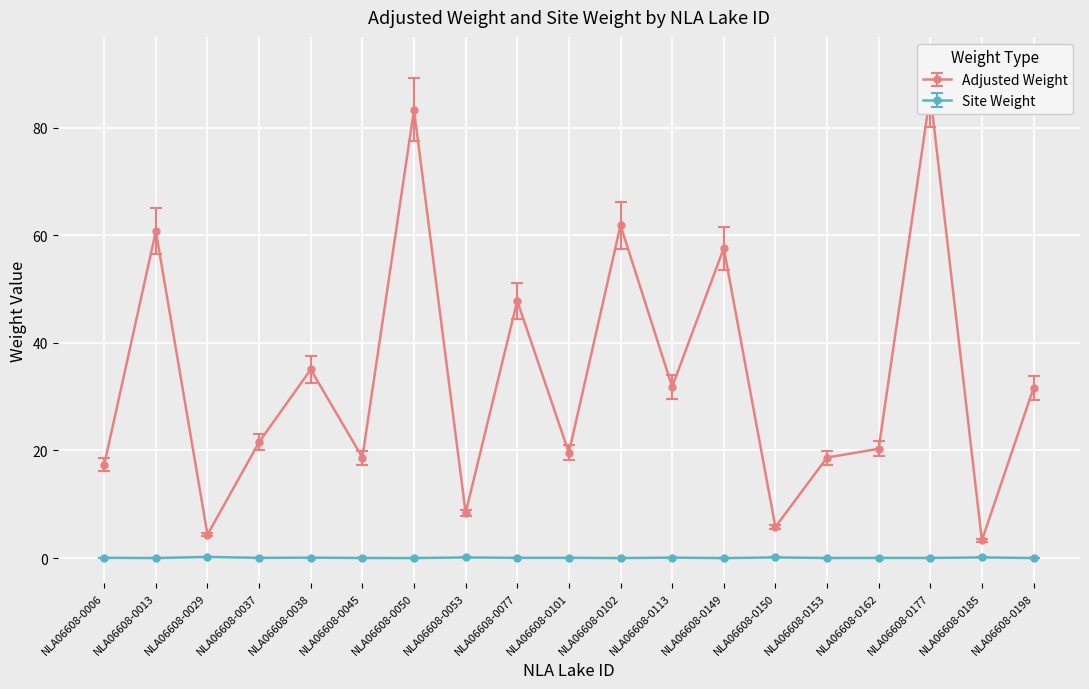

How many interior local valleys does the Adjusted Weight series have?

7